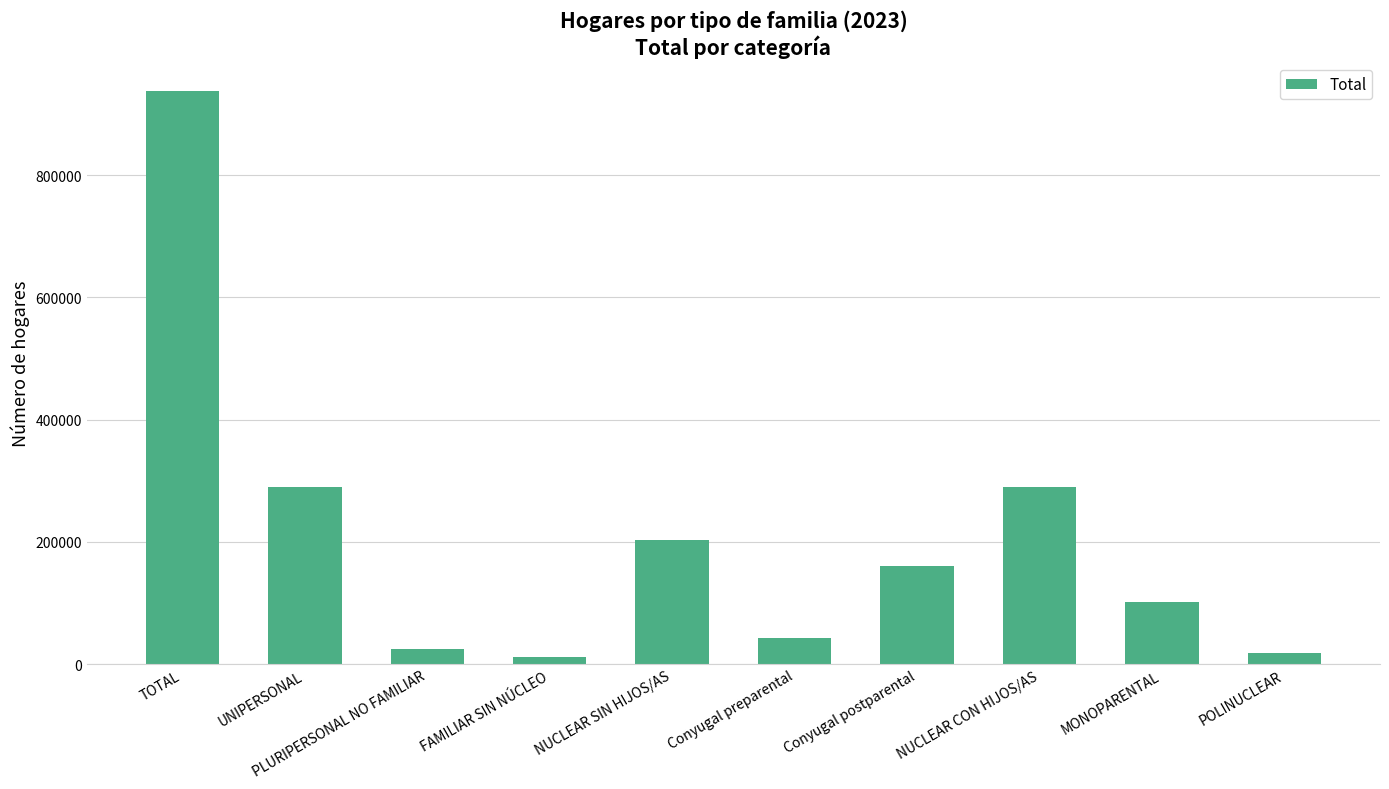

Which label corresponds to the largest value in the chart?

TOTAL